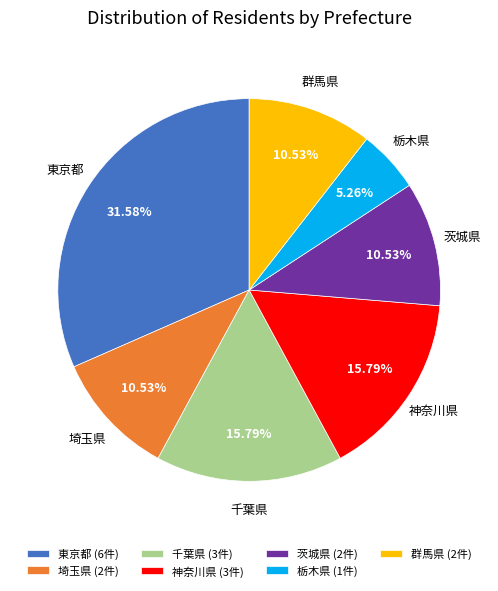

What is the ratio of the value at 群馬県 to the value at 栃木県?

2.0